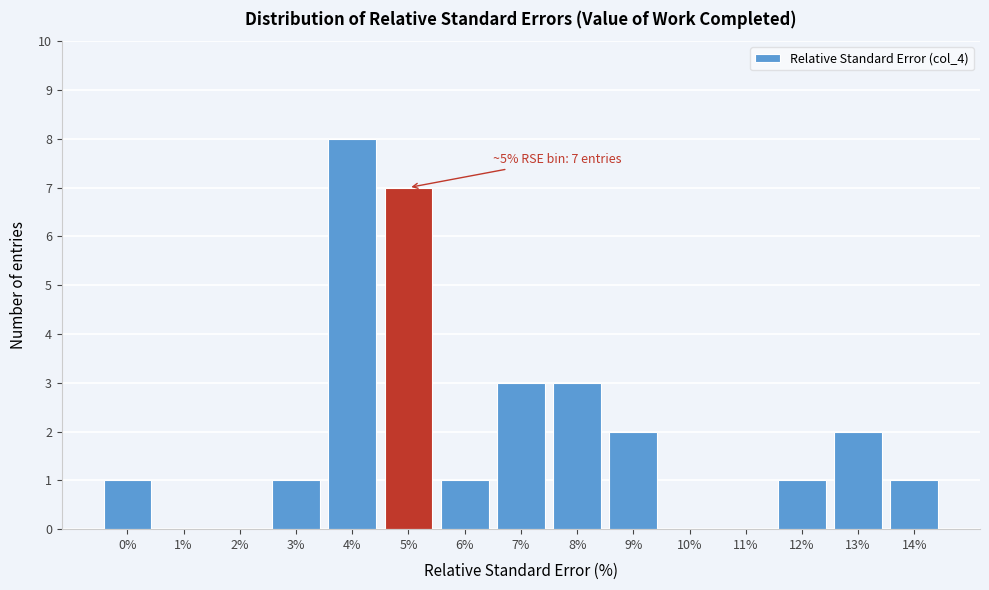

Reading right to left, what are all the values shown in this chart?

14%=1	13%=2	12%=1	11%=0	10%=0	9%=2	8%=3	7%=3	6%=1	5%=7	4%=8	3%=1	2%=0	1%=0	0%=1